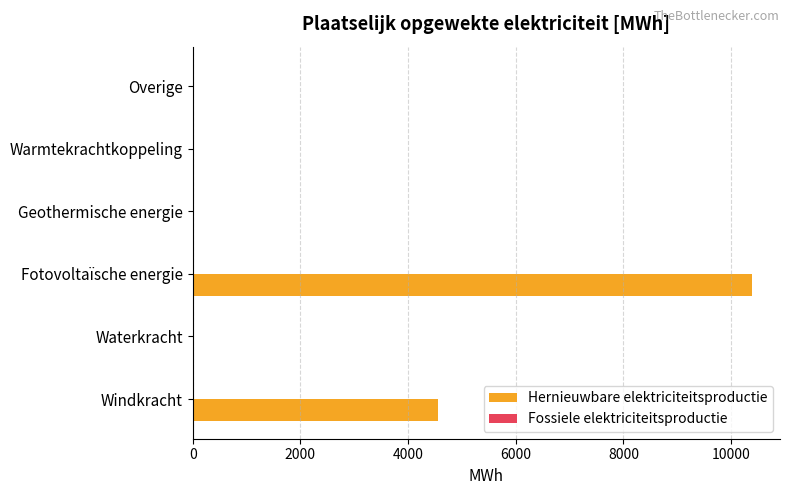

What is the sum of the values at Geothermische energie and Fotovoltaïsche energie?

10387.2